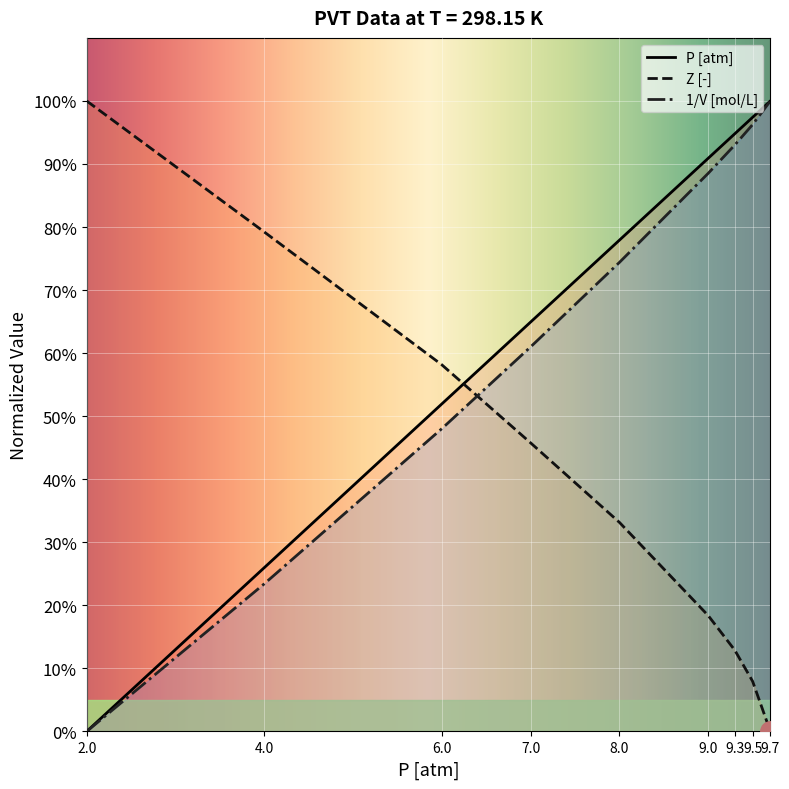

What is the spread (max minus min) of values at 9?

0.7